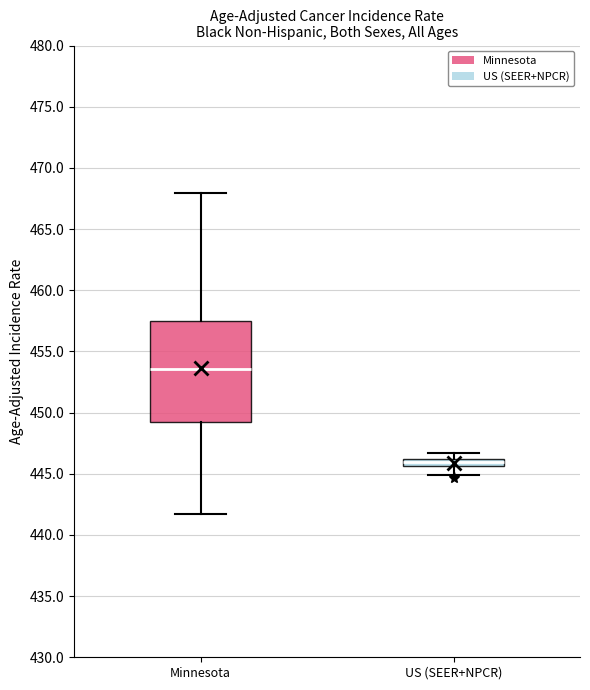

Where is the lower edge of the box for Minnesota on the y-axis? The values are not printed on the chart, so give them approximately, as read against the axis.

449.5